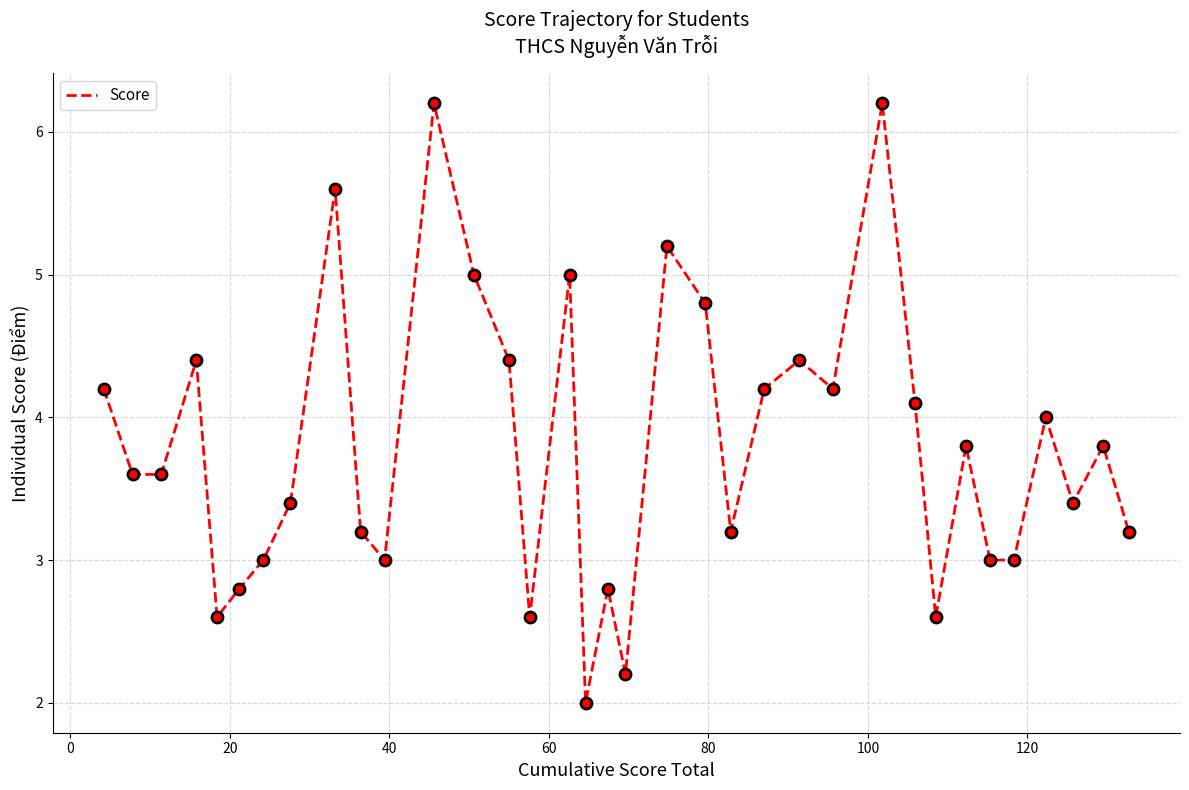

What is the maximum value shown in the chart?

6.2